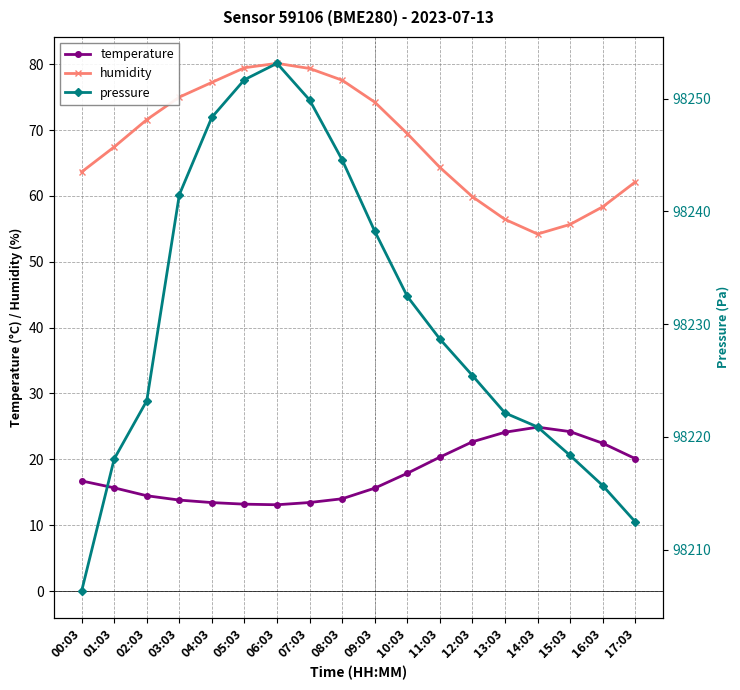

List the labels in order of pressure value, smallest first.

00:03, 17:03, 16:03, 01:03, 15:03, 14:03, 13:03, 02:03, 12:03, 11:03, 10:03, 09:03, 03:03, 08:03, 04:03, 07:03, 05:03, 06:03